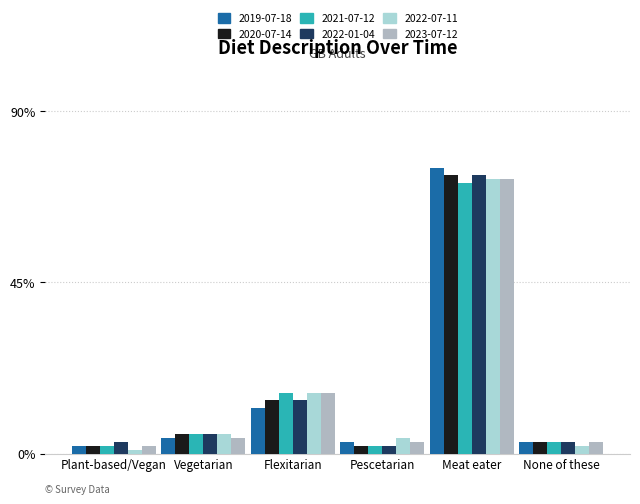

True or false: 2021-07-12 has a value of 0.0 at None of these.

False